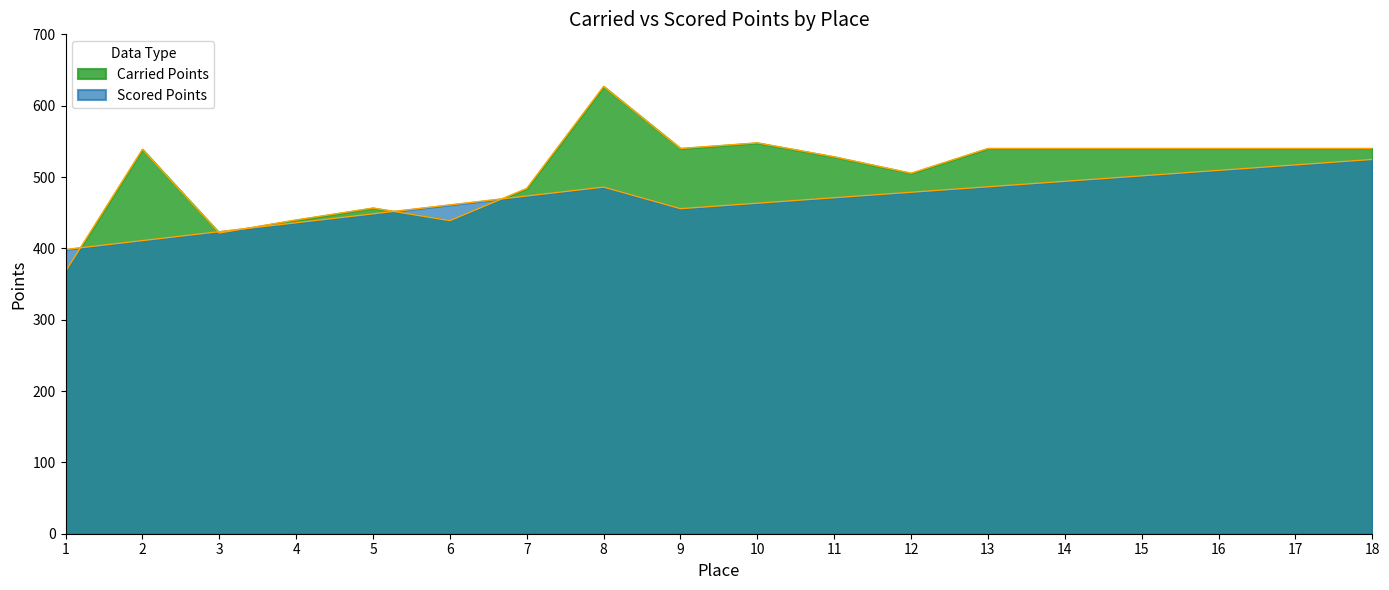

Between which two adjacent categories do Scored Points and Carried Points first intersect?

1 and 2